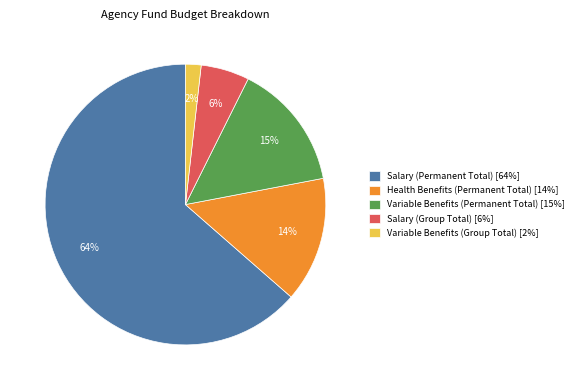

Between Health Benefits (Permanent Total) [14%] and Salary (Group Total) [6%], which is larger?

Health Benefits (Permanent Total) [14%]